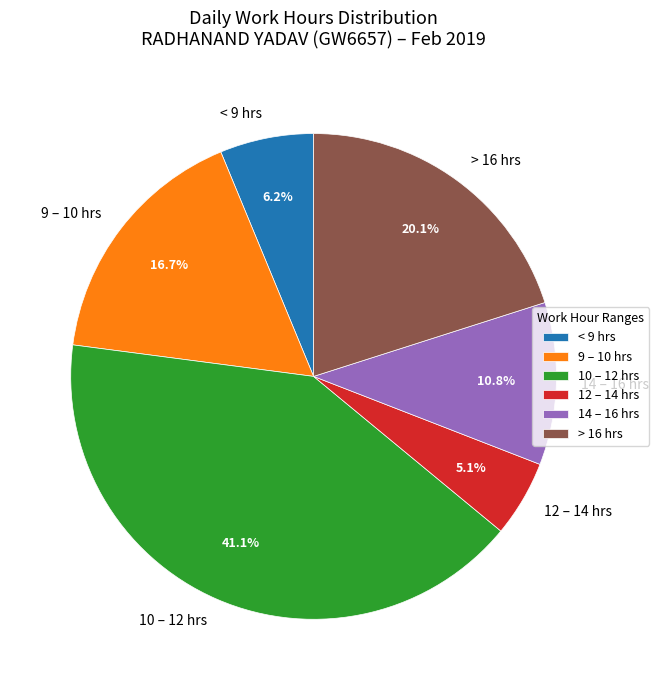

Which slice is the smallest?

12 – 14 hrs